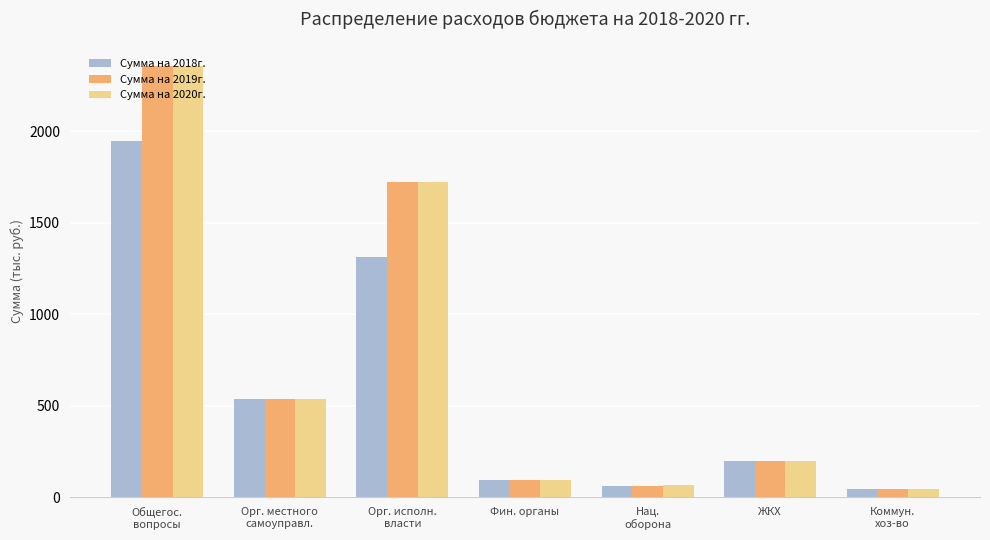

Count the number of categories in the chart.

7